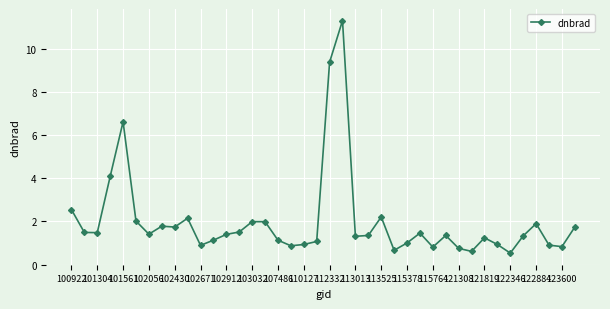

What is the maximum value shown in the chart?

11.3